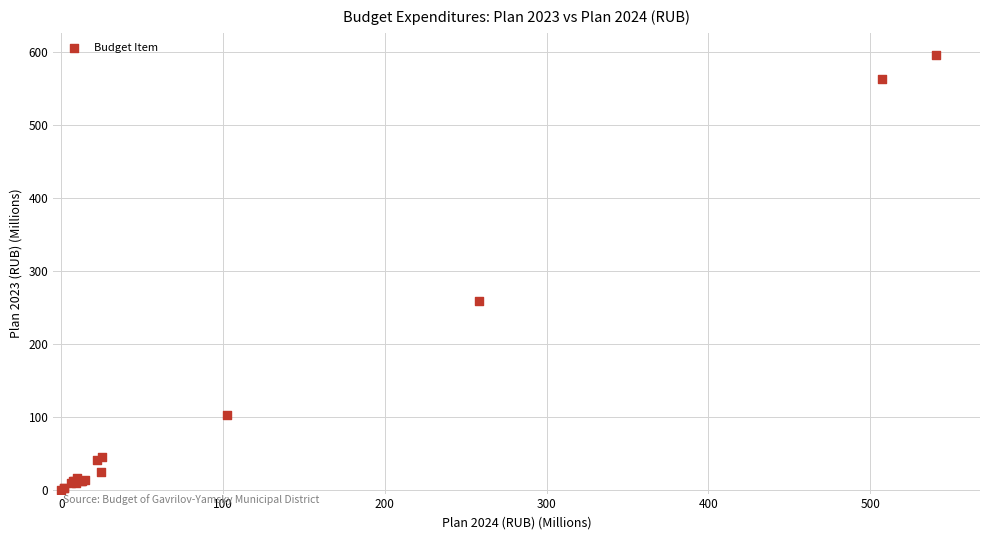

What Y value in the scatter plot is closest to 297?

258.2